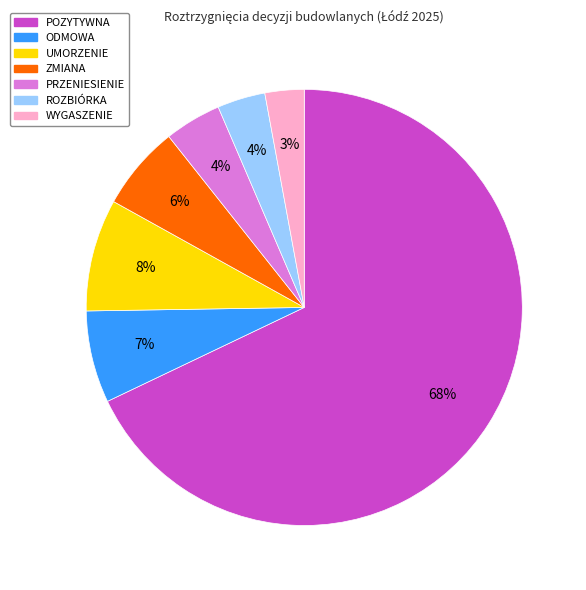

Which has a higher value, ODMOWA or ROZBIÓRKA?

ODMOWA